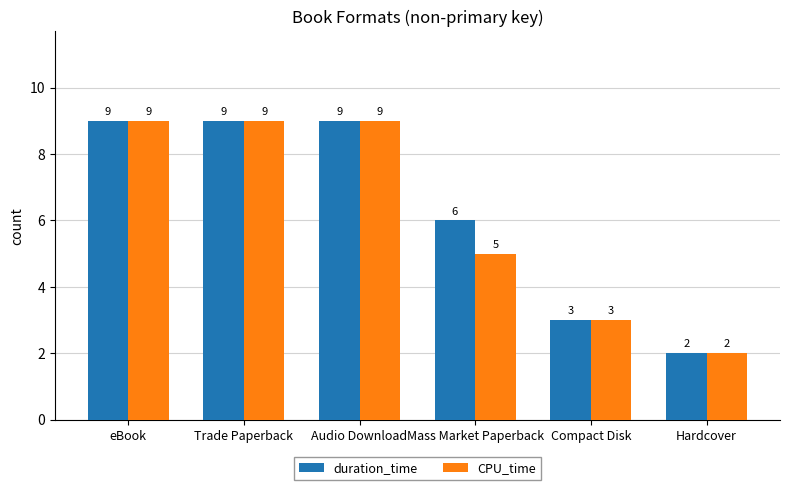

Reading left to right, transcribe all the data shown in this chart.

duration_time: 9	9	9	6	3	2
CPU_time: 9	9	9	5	3	2